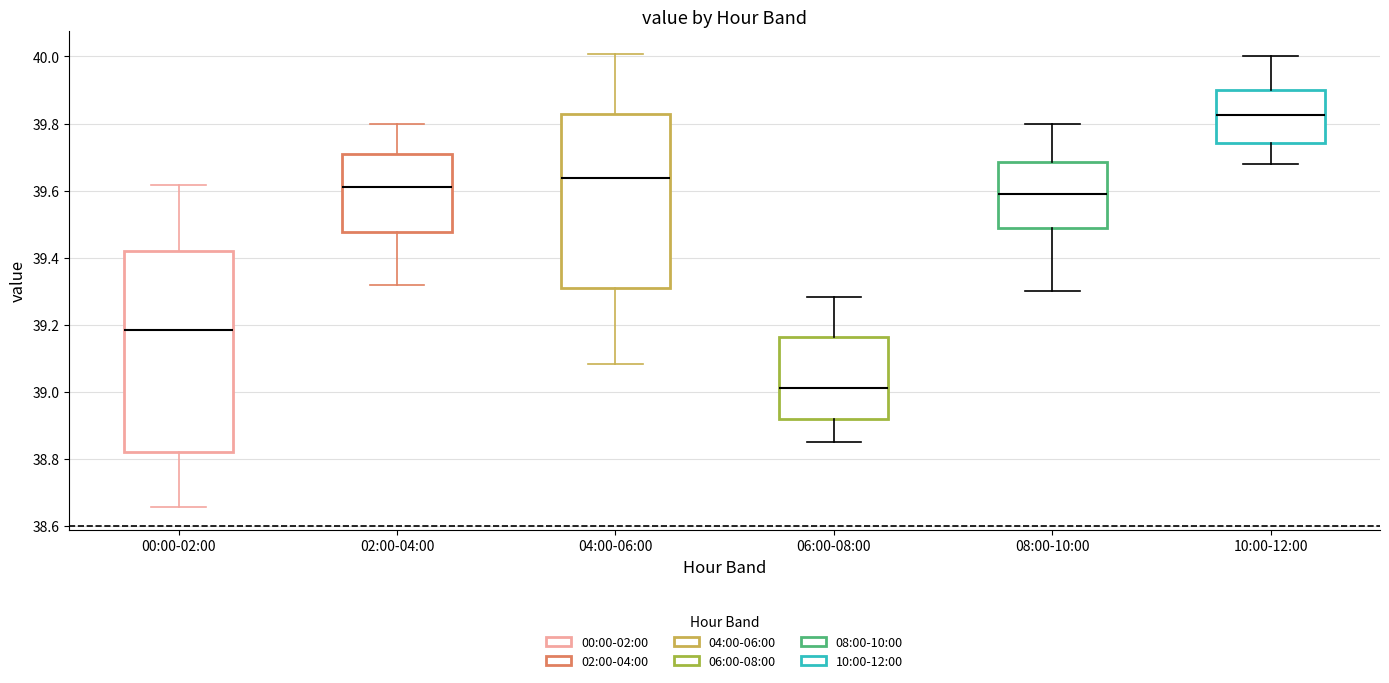

Reading left to right, read every box against the y-axis: the position of its median line, the range the box covers, and the ends of its whiskers. The values are not printed on the chart, so give them approximately, as read against the axis.

00:00-02:00: median 39.18, box 38.82 to 39.42, whiskers 38.66 to 39.62
02:00-04:00: median 39.60, box 39.48 to 39.70, whiskers 39.32 to 39.80
04:00-06:00: median 39.64, box 39.32 to 39.82, whiskers 39.08 to 40.00
06:00-08:00: median 39.02, box 38.92 to 39.16, whiskers 38.86 to 39.28
08:00-10:00: median 39.60, box 39.48 to 39.68, whiskers 39.30 to 39.80
10:00-12:00: median 39.82, box 39.74 to 39.90, whiskers 39.68 to 40.00